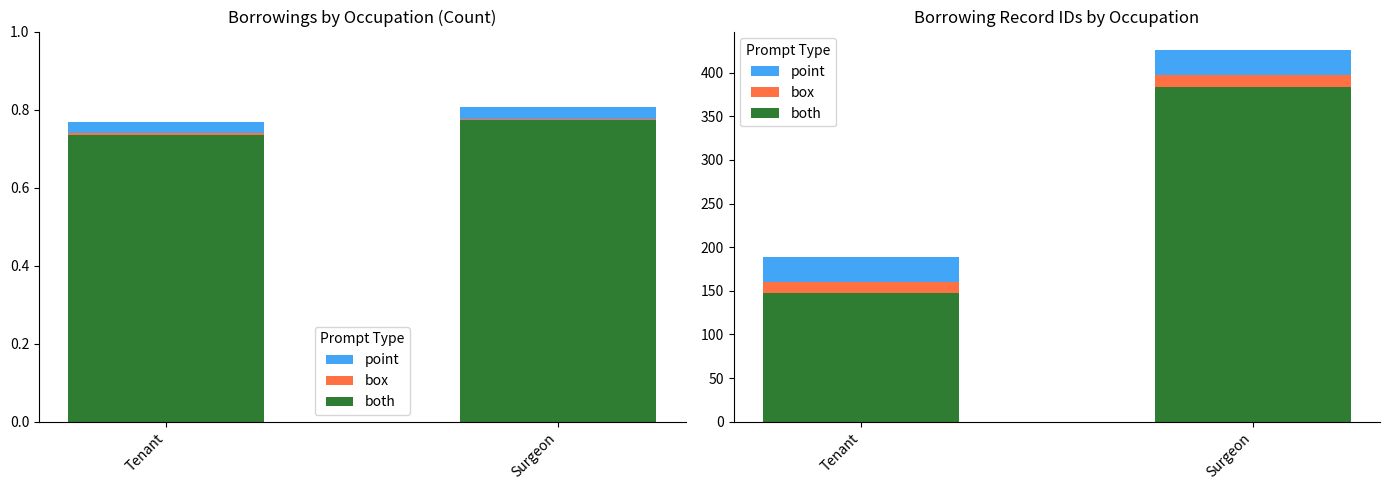

At which label does box reach its peak?

Tenant